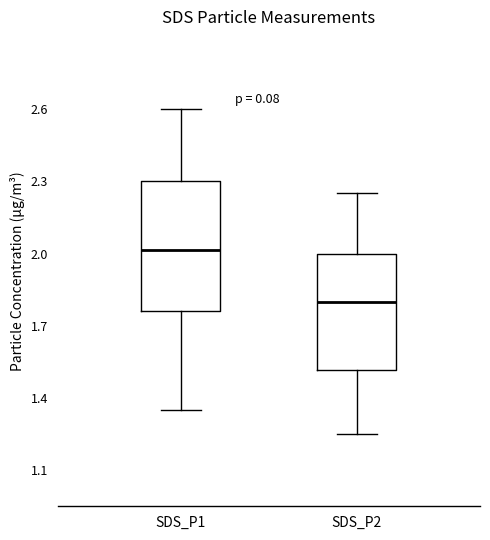

Reading left to right, transcribe this box plot: for each box, give where its median line is, the range the box spans, and where its two whiskers end, as read against the y-axis. The values are not printed on the chart, so give them approximately, as read against the axis.

SDS_P1: median 2.00, box 1.75 to 2.30, whiskers 1.35 to 2.60
SDS_P2: median 1.80, box 1.50 to 2.00, whiskers 1.25 to 2.25